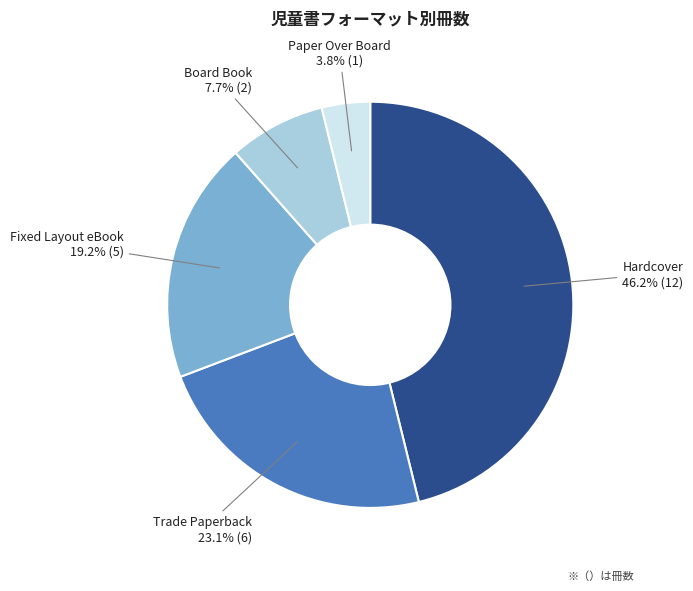

Is there a majority slice in this chart?

No